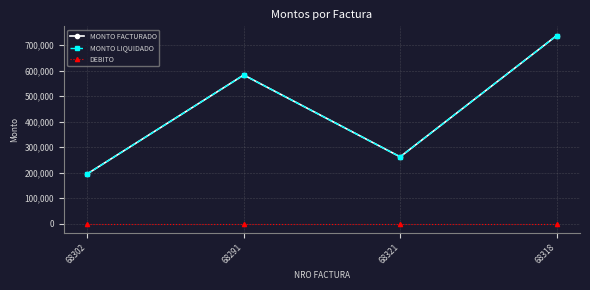

Which series has the largest total across all categories?

MONTO FACTURADO